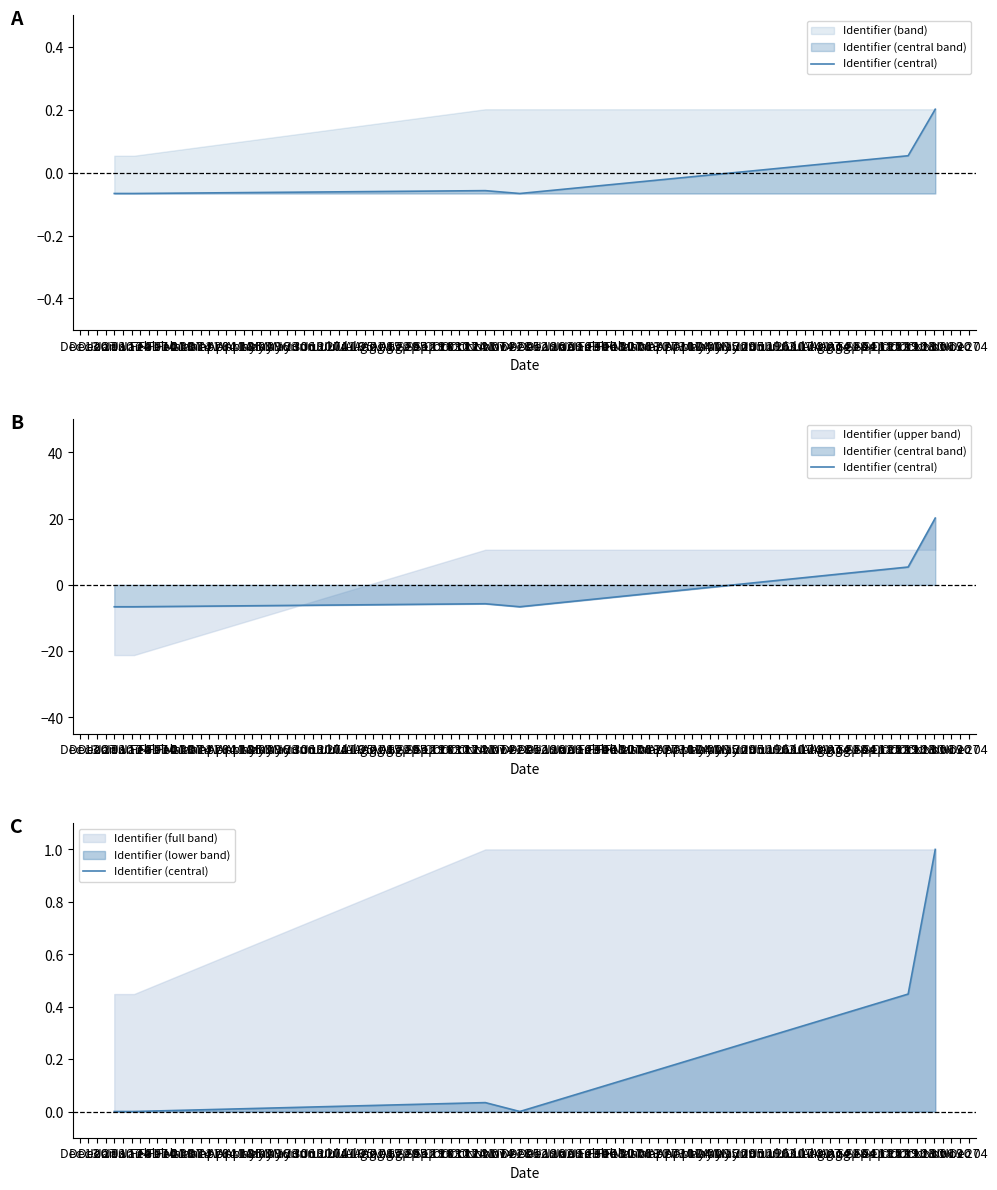

List the labels in order of value, largest first.

Jan 17, Jan 10, Dec 27, Jan 03, Dec 20, Dec 13